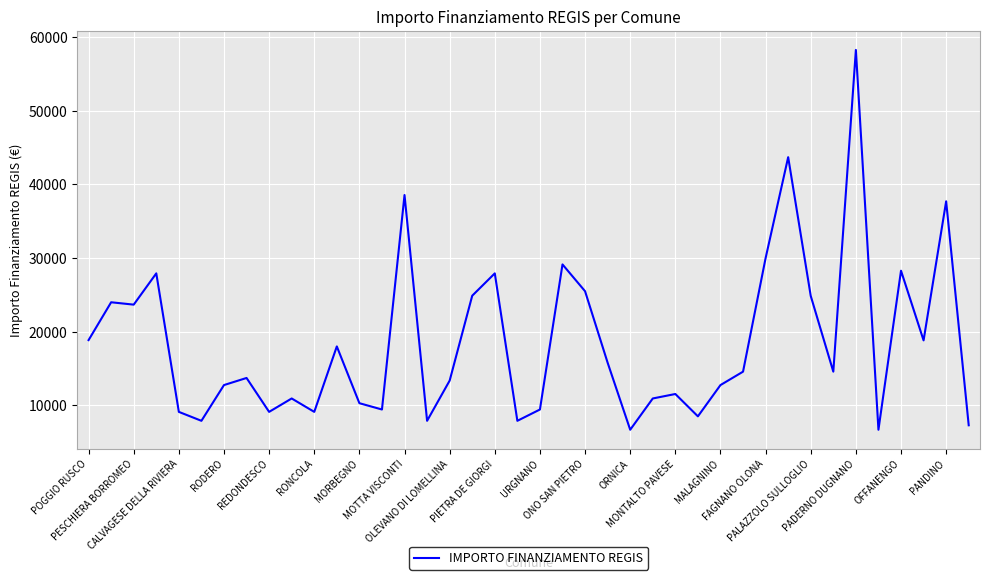

What is the smallest value displayed?

6677